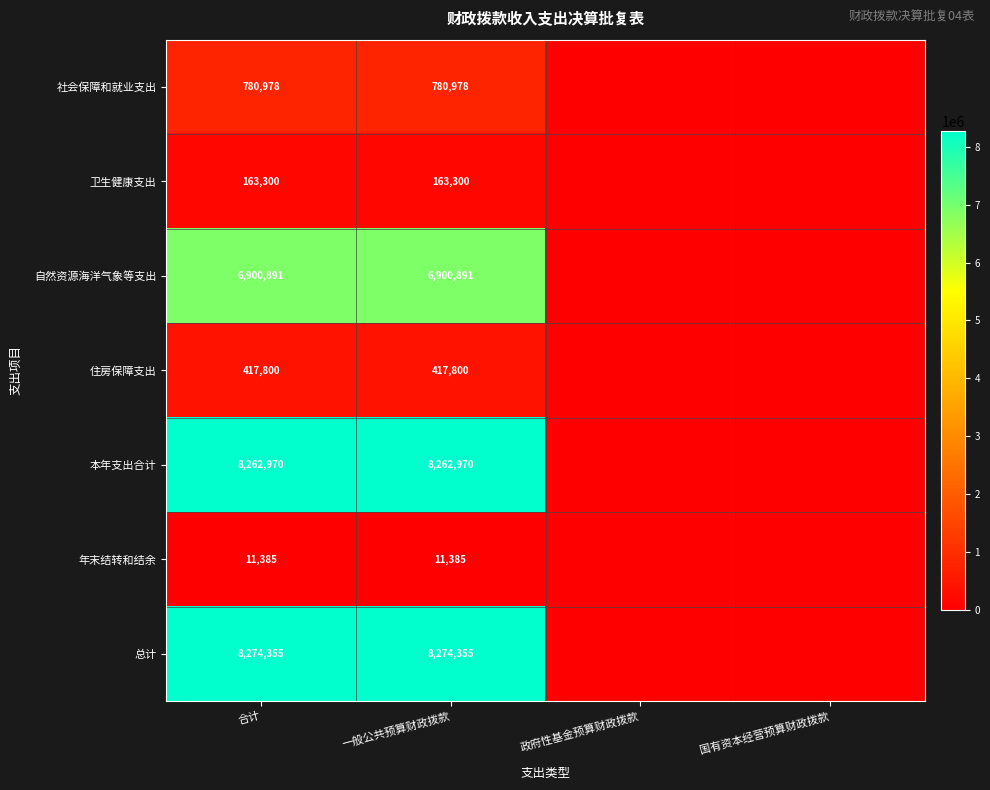

How many distinct data groups are displayed?

7